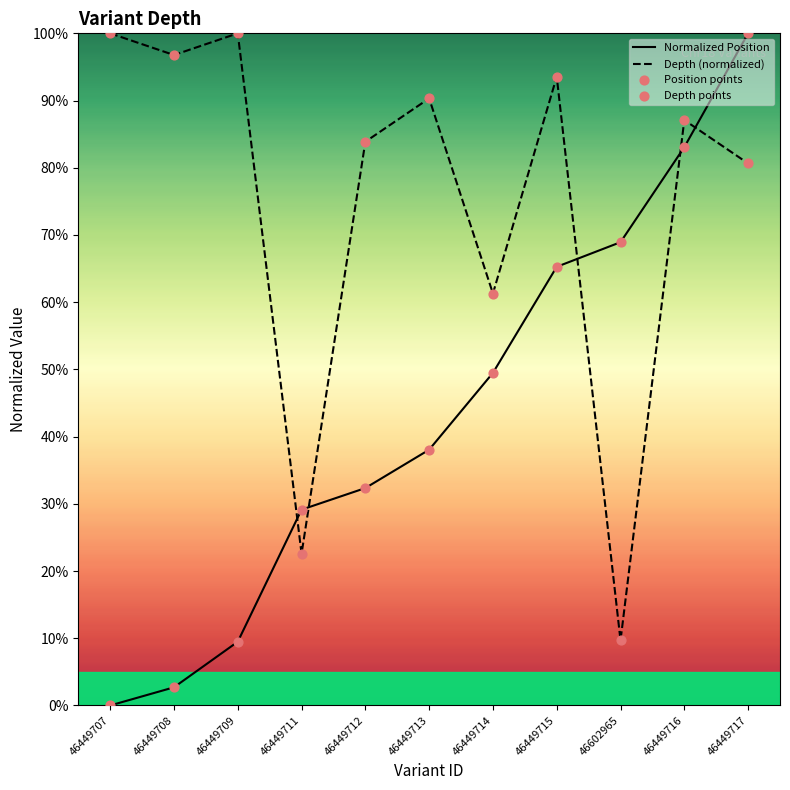

What is the total value across all series at 46449714?

110.8